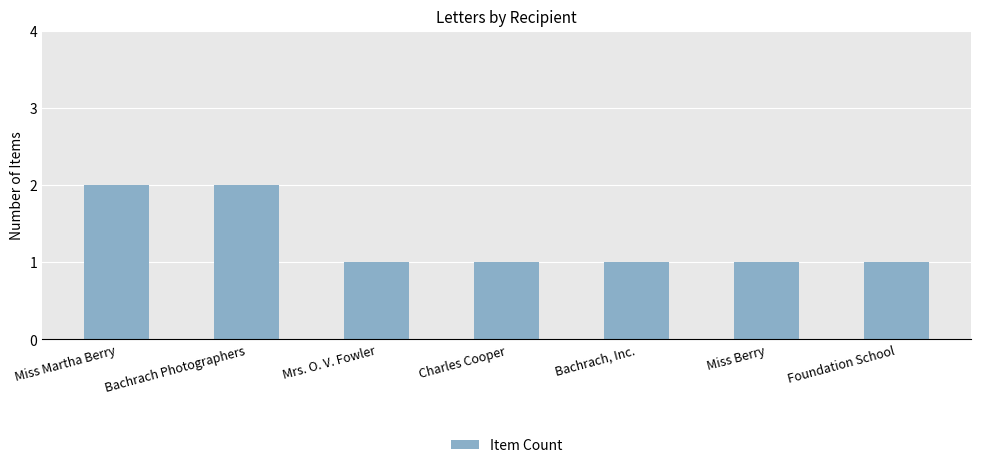

True or false: the data shows 1 at Miss Martha Berry.

False